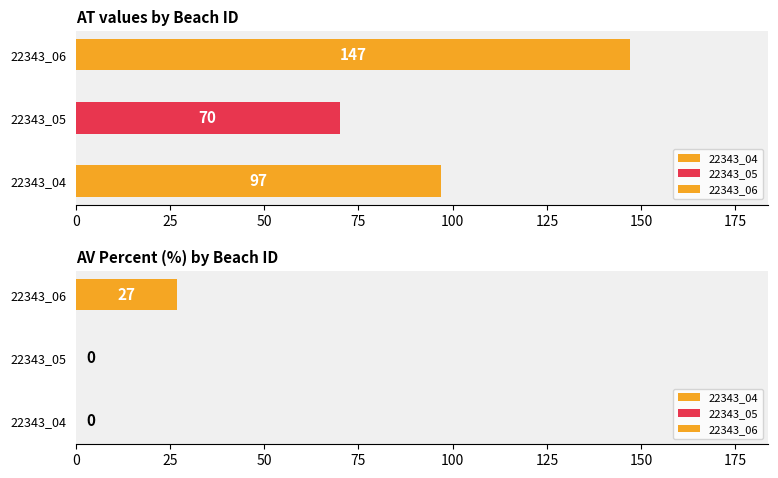

True or false: AV_pourcent has a value of 42 at 22343_06.

False